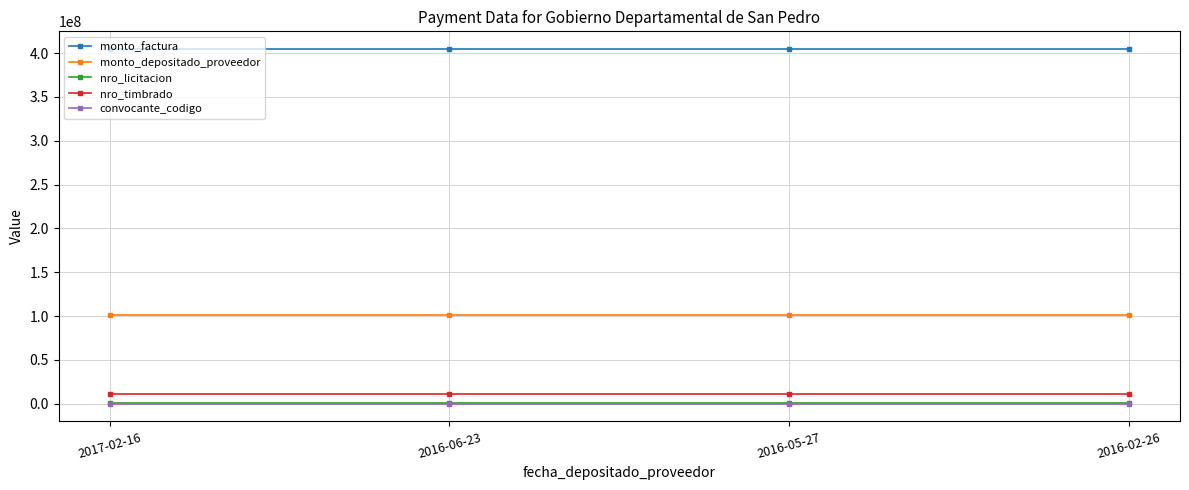

What is the value of the monto_depositado_proveedor point at the 1st from the left?

100765569